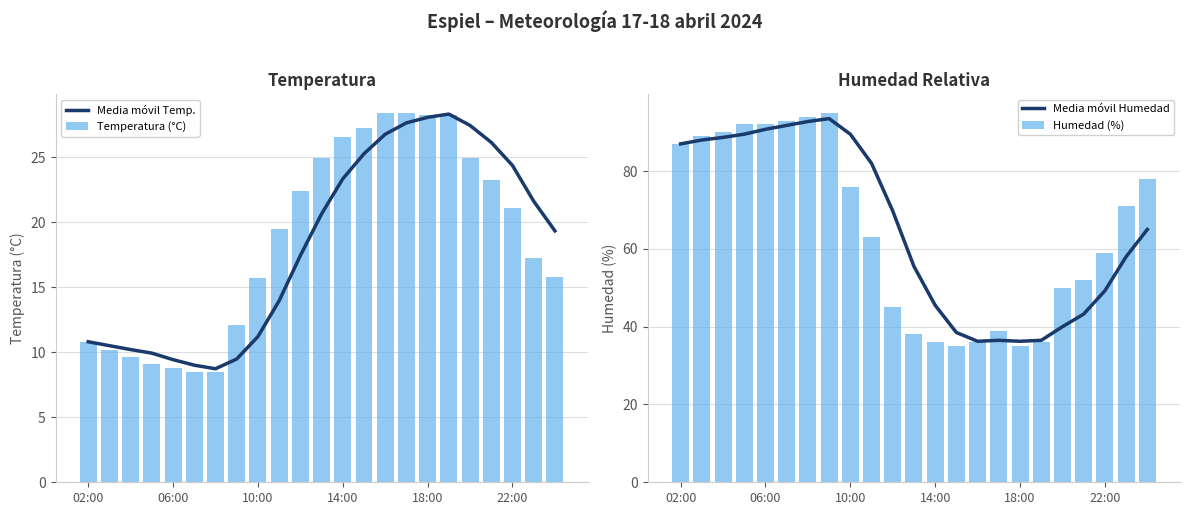

True or false: Media móvil Humedad has a value of 40.0 at 7.

False